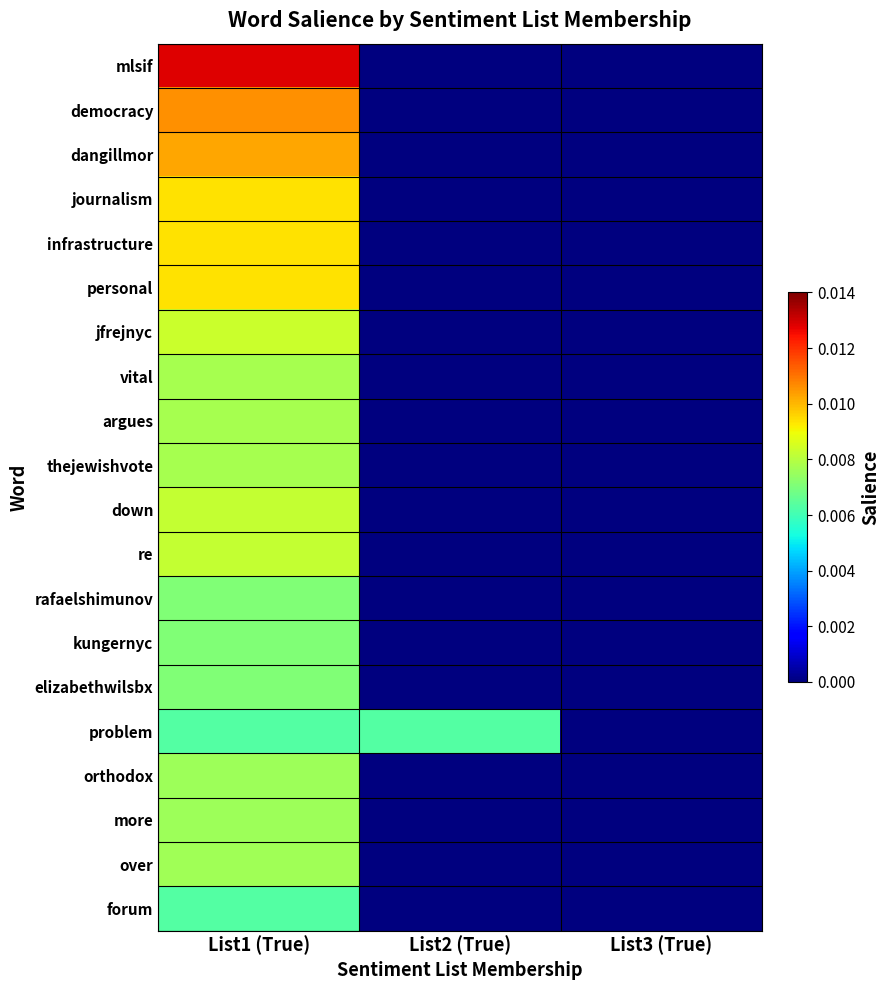

What is the total value across all series at List1 (True)?

0.2